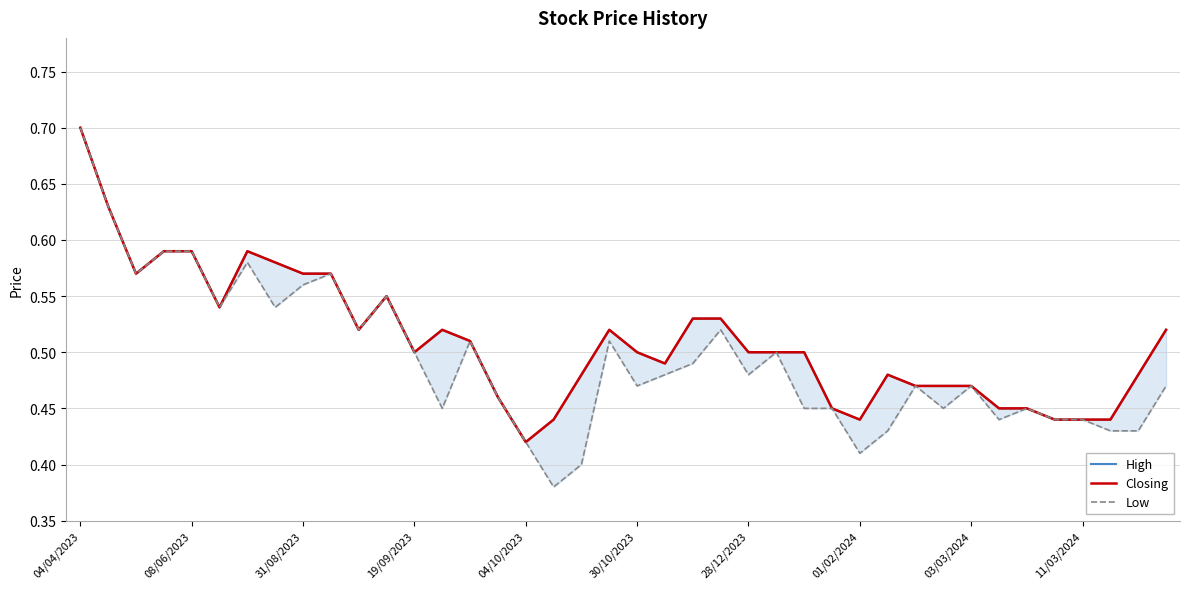

The value of Closing at 08/06/2023 is 0.6. True or false?

True